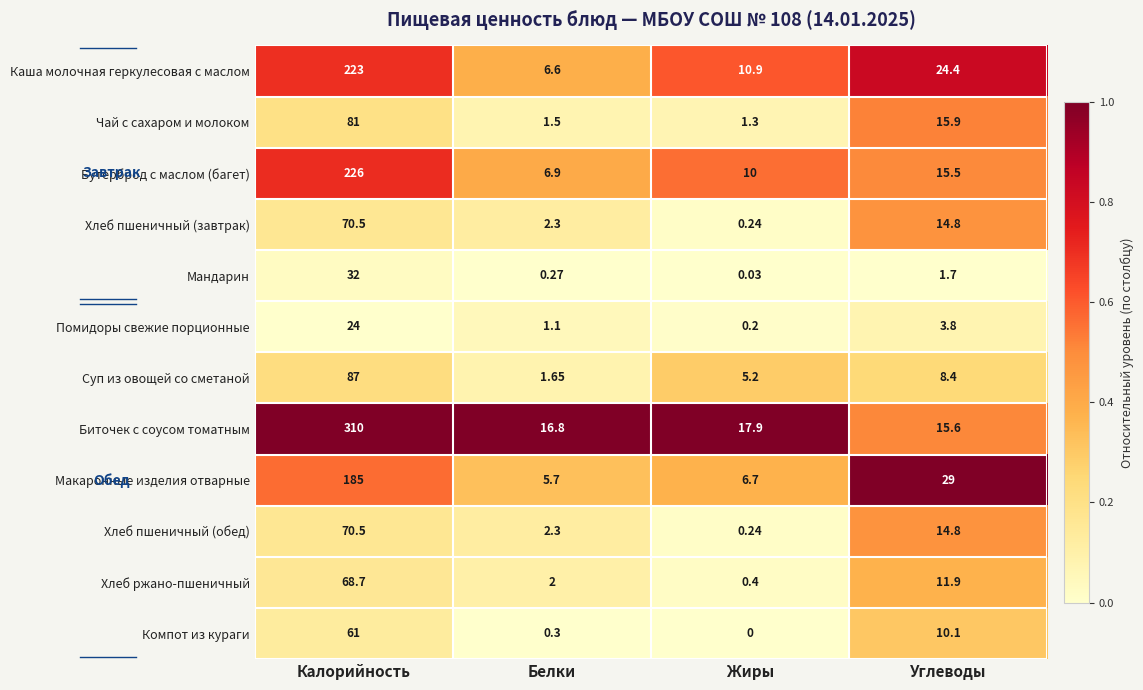

Which series changed the most between Жиры and Углеводы?

Макаронные изделия отварные